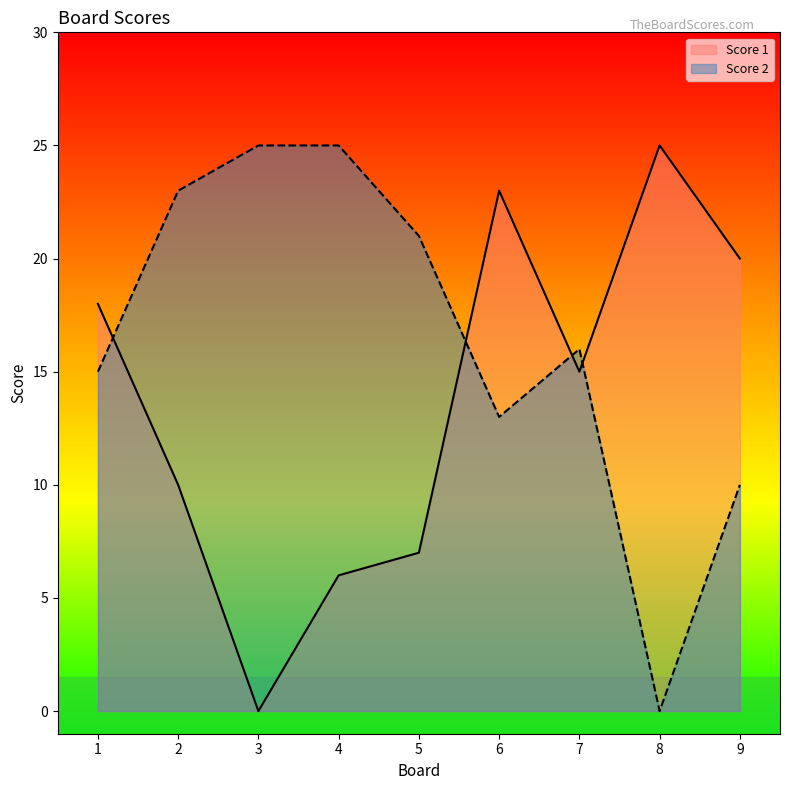

Reading right to left, what are all the values shown in this chart?

Score 1: 9=20	8=25	7=15	6=23	5=7	4=6	3=0	2=10	1=18
Score 2: 9=10	8=0	7=16	6=13	5=21	4=25	3=25	2=23	1=15